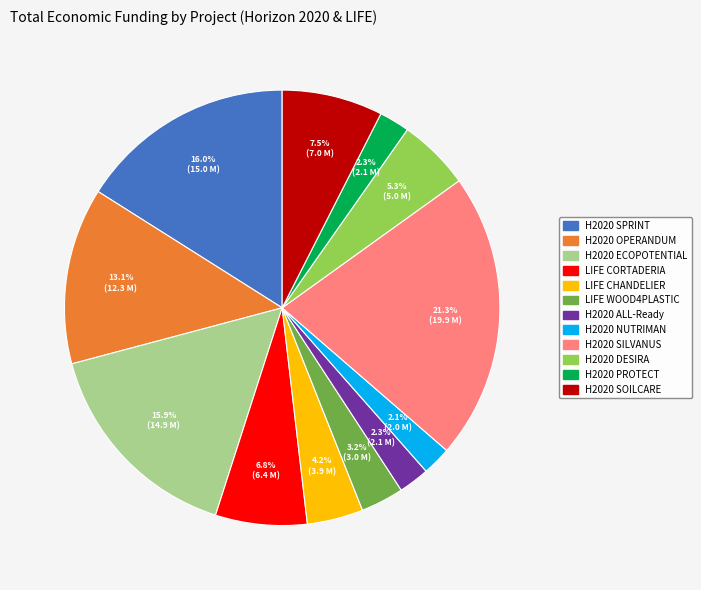

The H2020 NUTRIMAN slice represents 13% of the pie. True or false?

False